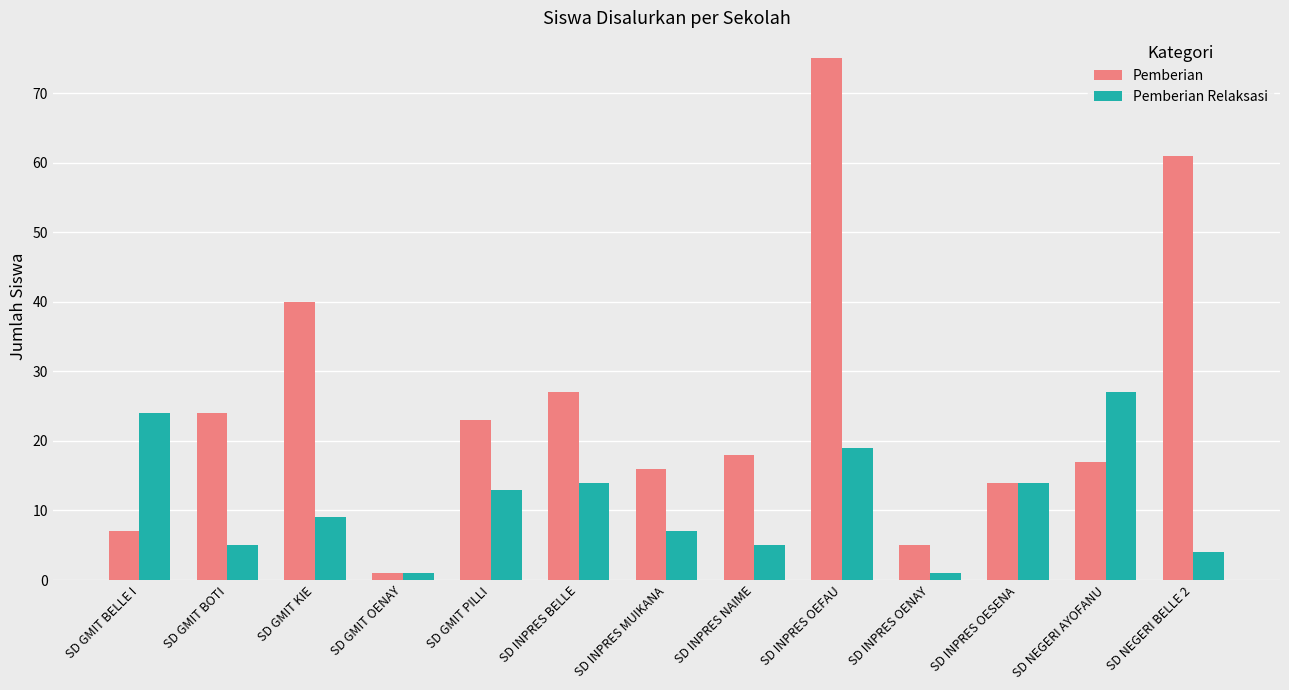

How many distinct data groups are displayed?

2